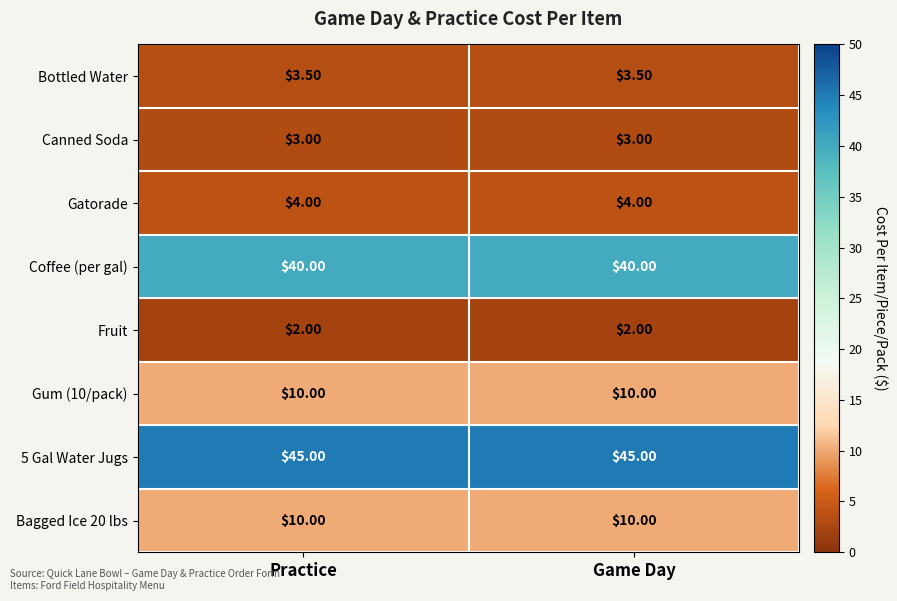

What is the sum of all Gatorade values?

8.0